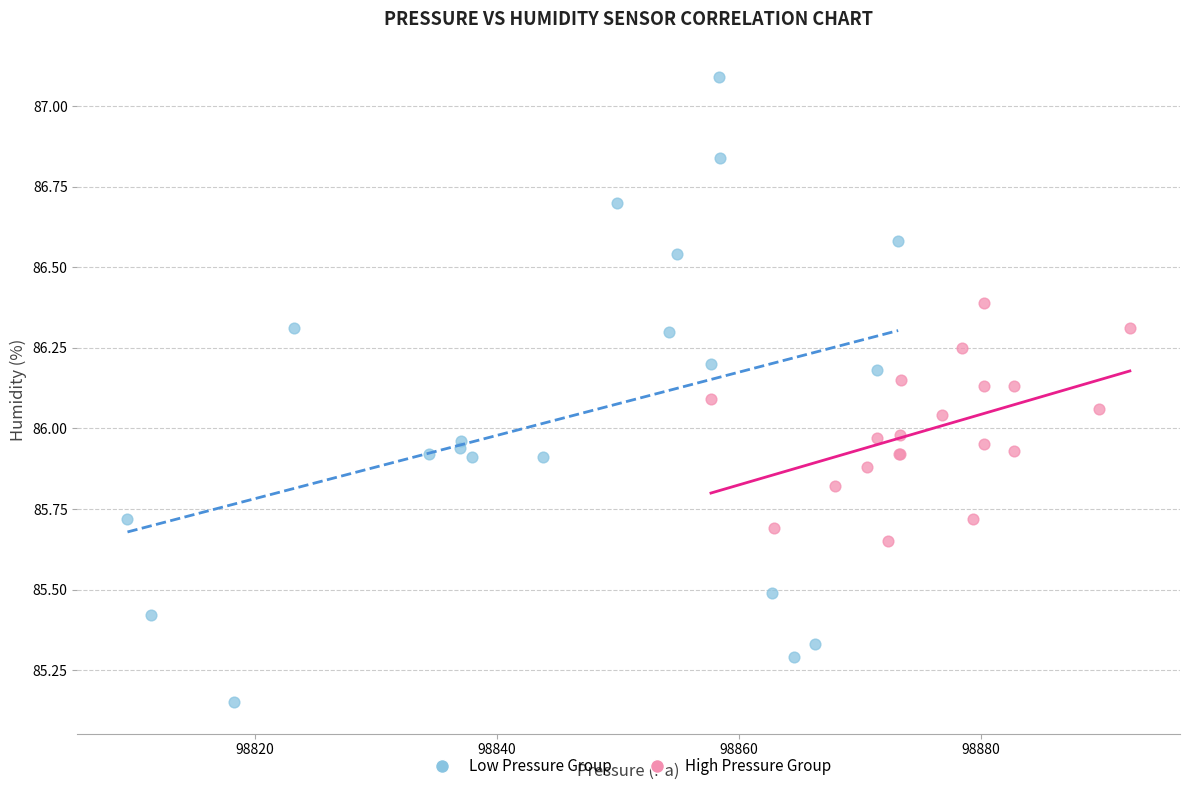

Which series contains the highest Y value?

Low Pressure Group